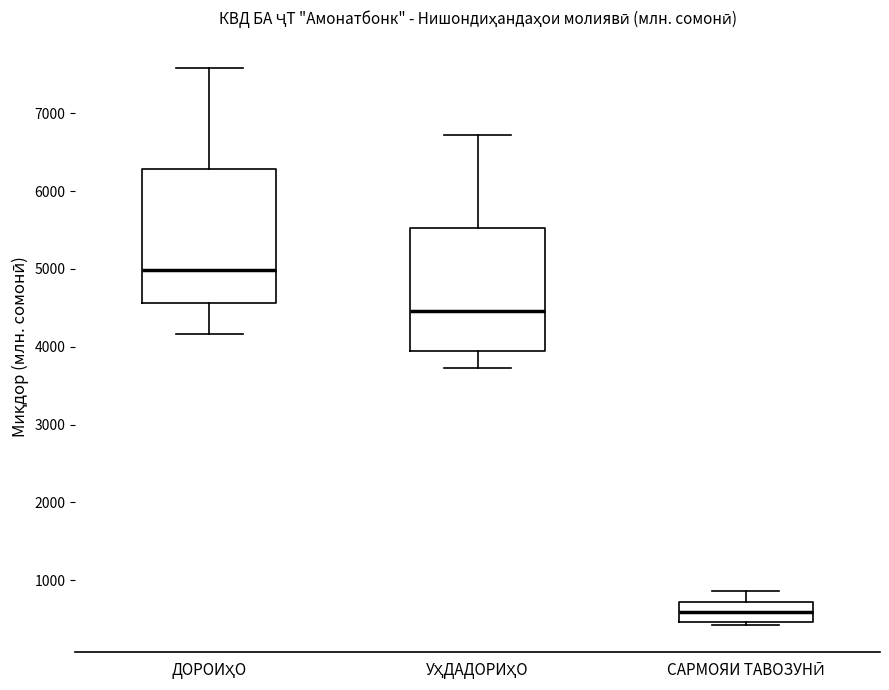

Which box is the tallest, from its lower edge to its upper edge?

ДОРОИҲО